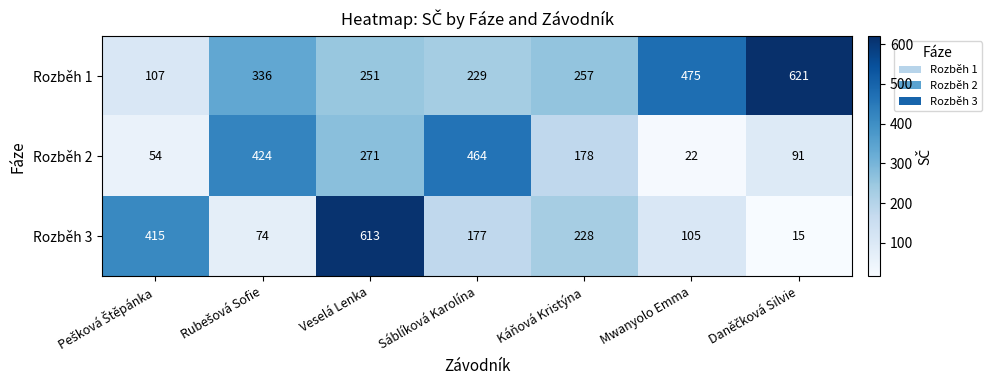

What is the approximate value of Rozběh 3 at Káňová Kristýna, to the nearest 10?

230